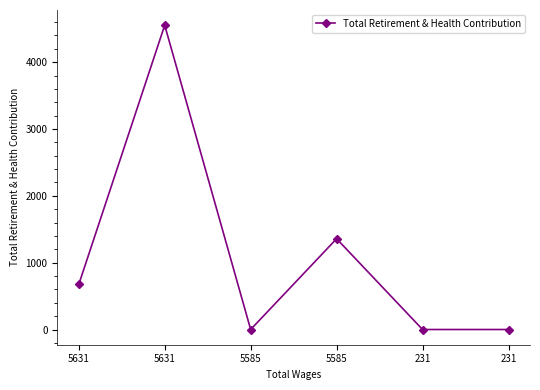

Reading right to left, list all the values displayed in this chart.

231=0	231=0	5585=1358	5585=0	5631=4553	5631=674